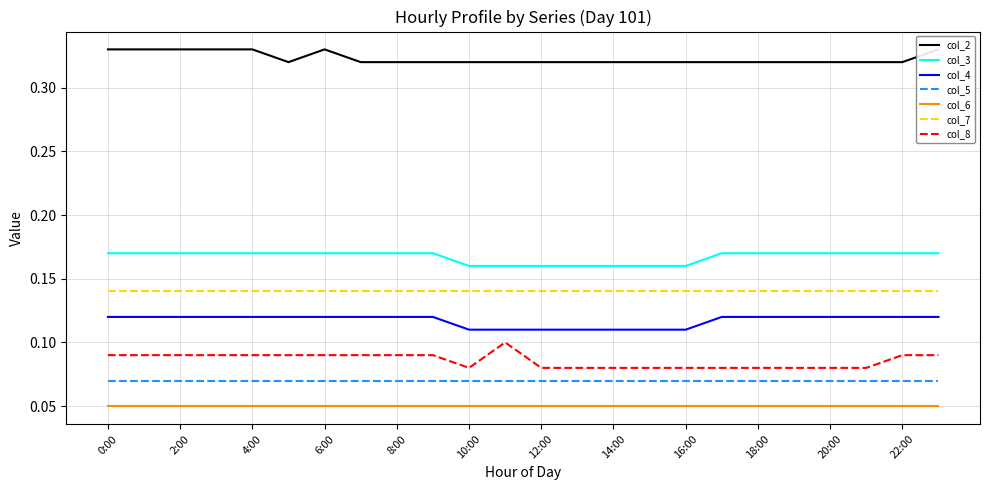

At which category is the sum across all series the highest?

0:00